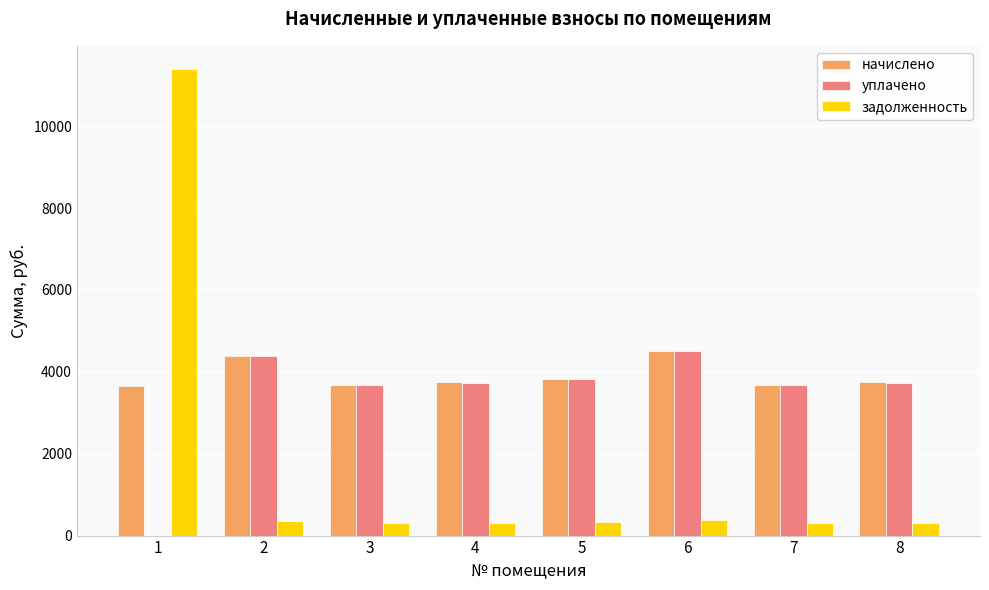

What is the greatest value displayed?

11394.9